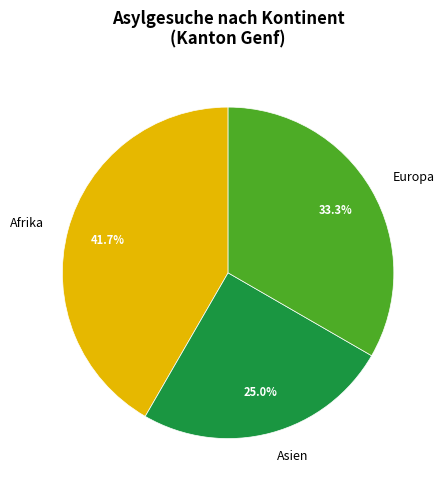

How many slices are in this pie chart?

3